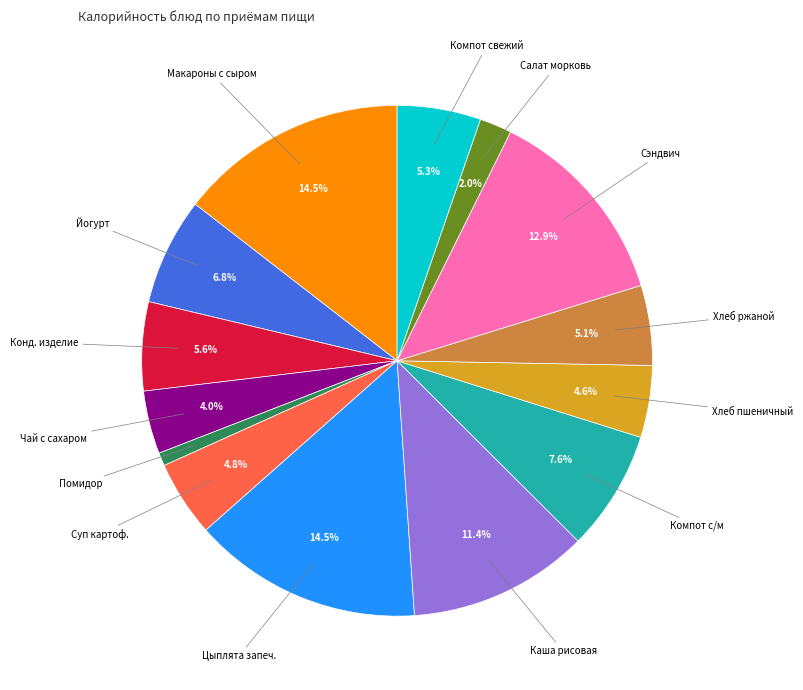

Does any single category account for the majority?

No